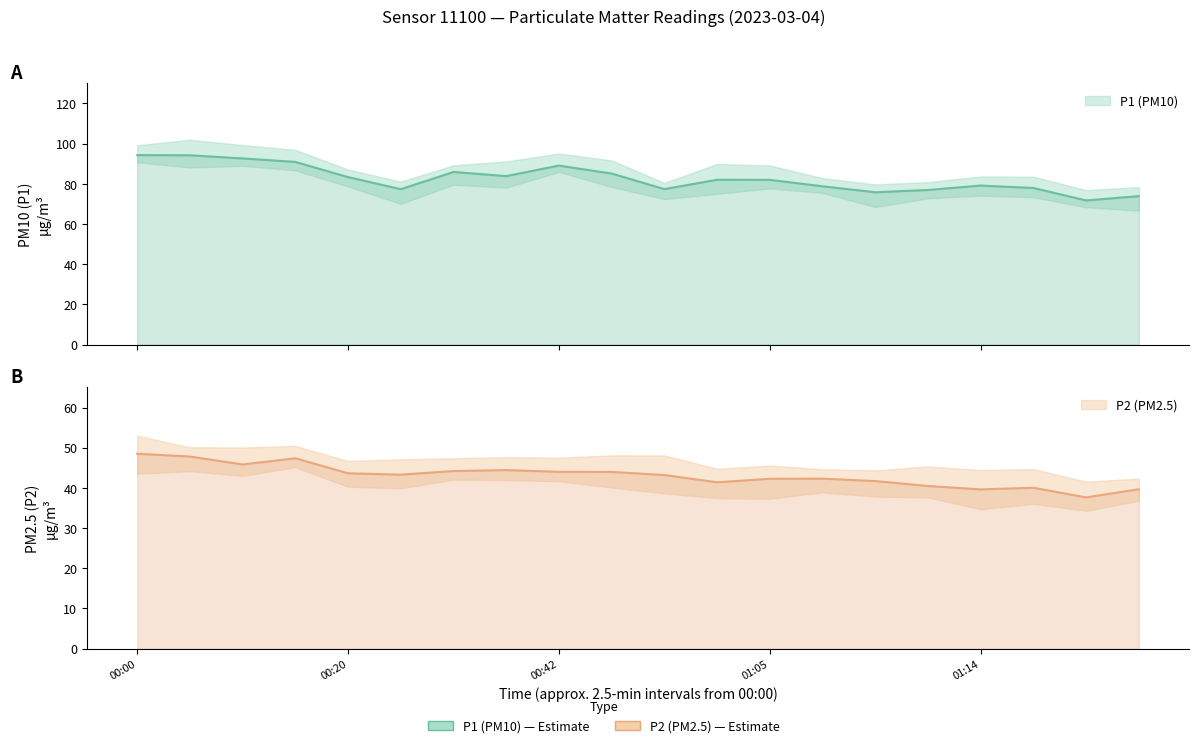

What is the total value across all series at 01:00?

120.6